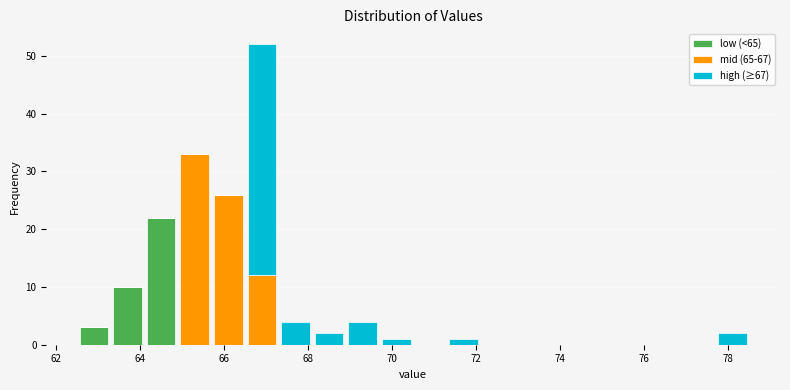

What is the total height of the stacked bar covering 77.7 to 78.5 on the x-axis? Neither the bar edges nor the heights are printed on the chart, so give them approximately, as read against the axes.

2